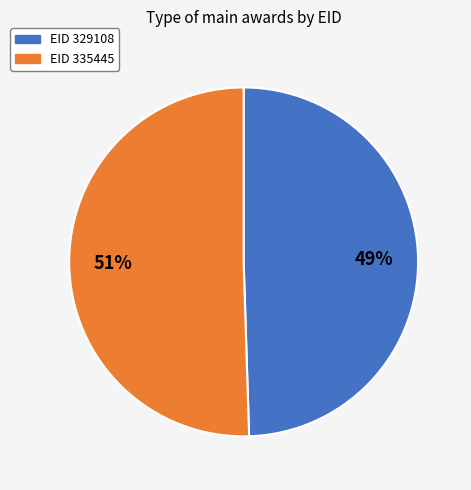

Does any single category account for the majority?

Yes